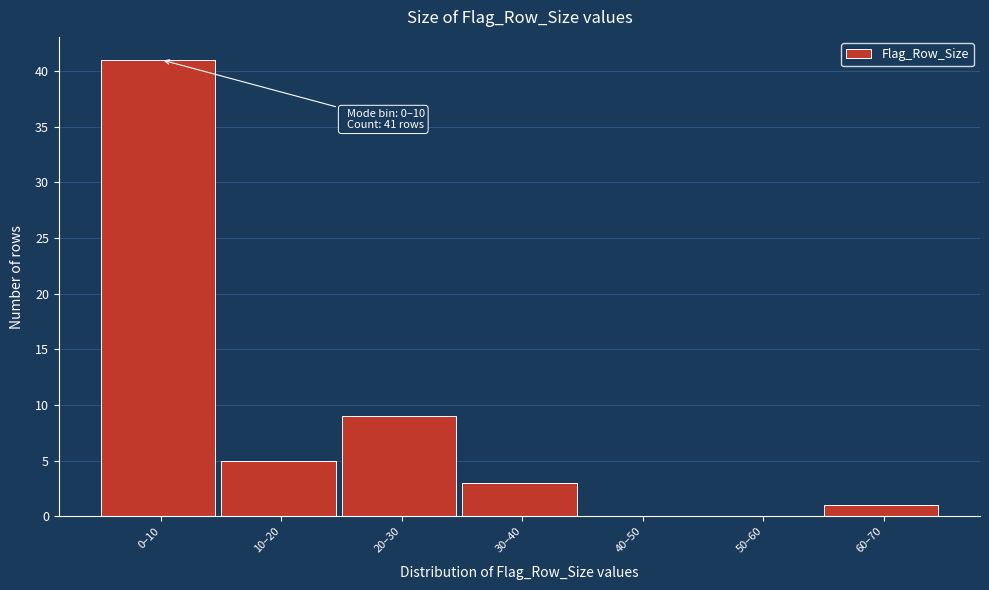

Reading left to right, what are all the values shown in this chart?

0–10=41	10–20=5	20–30=9	30–40=3	40–50=0	50–60=0	60–70=1